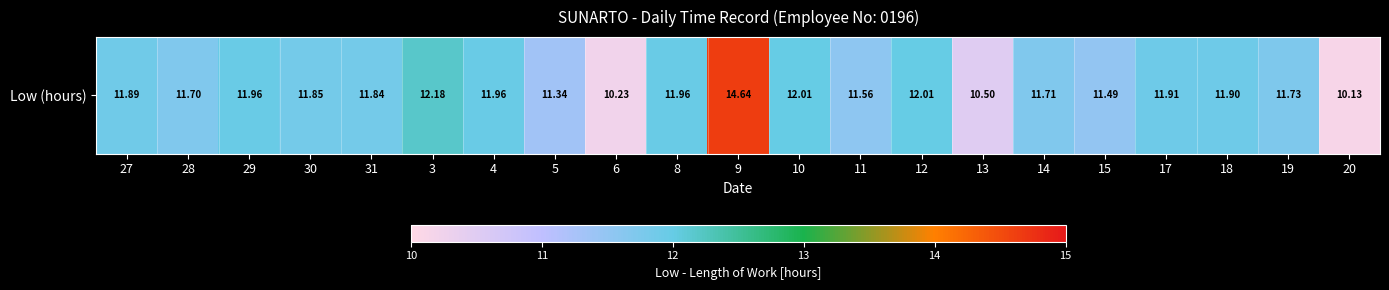

What value does the data have at 27?

11.9